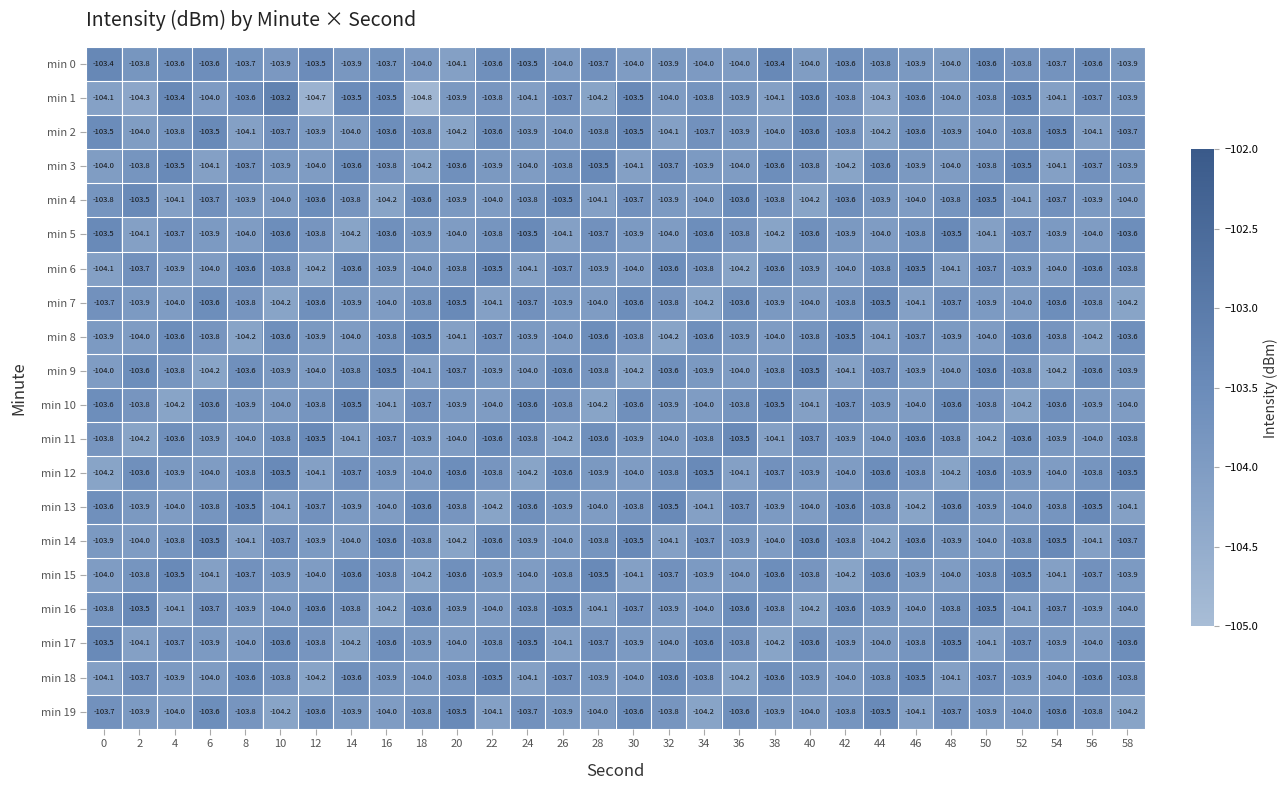

At which category does the chart reach its minimum across all series?

18